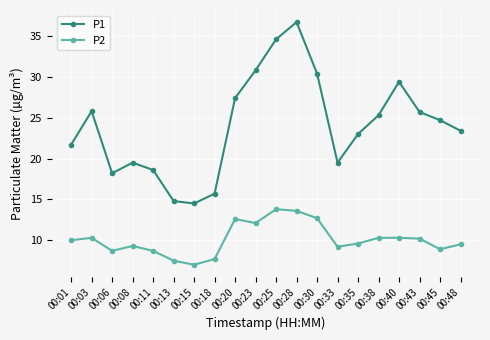

What is the smallest value displayed?

7.0